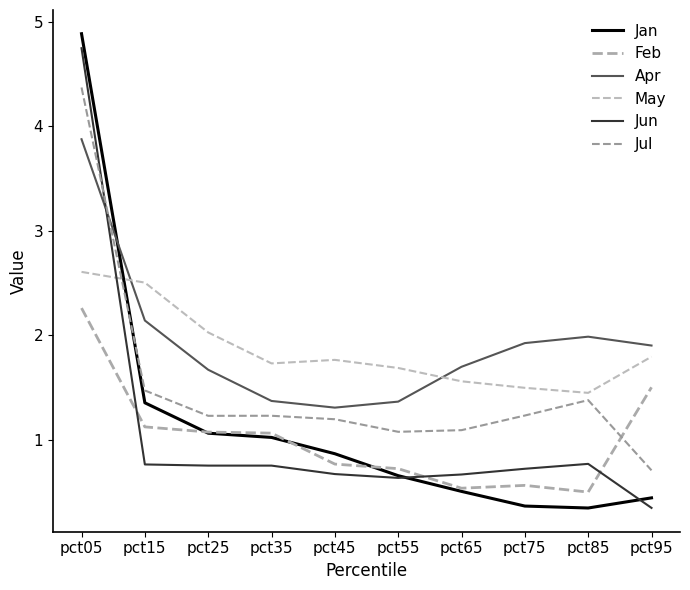

At which label does Jul first exceed 1?

pct05